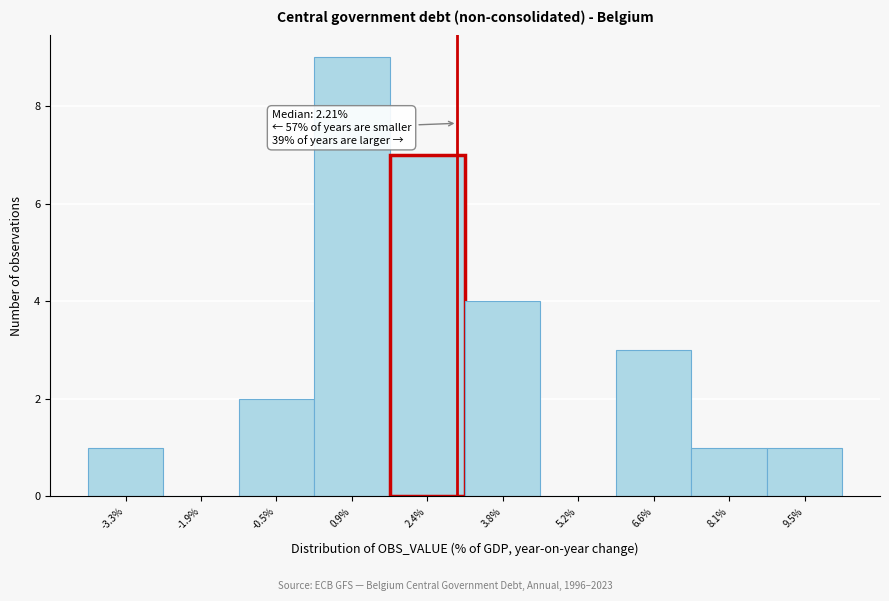

Which range on the x-axis has the tallest bar?

0.2 to 1.6